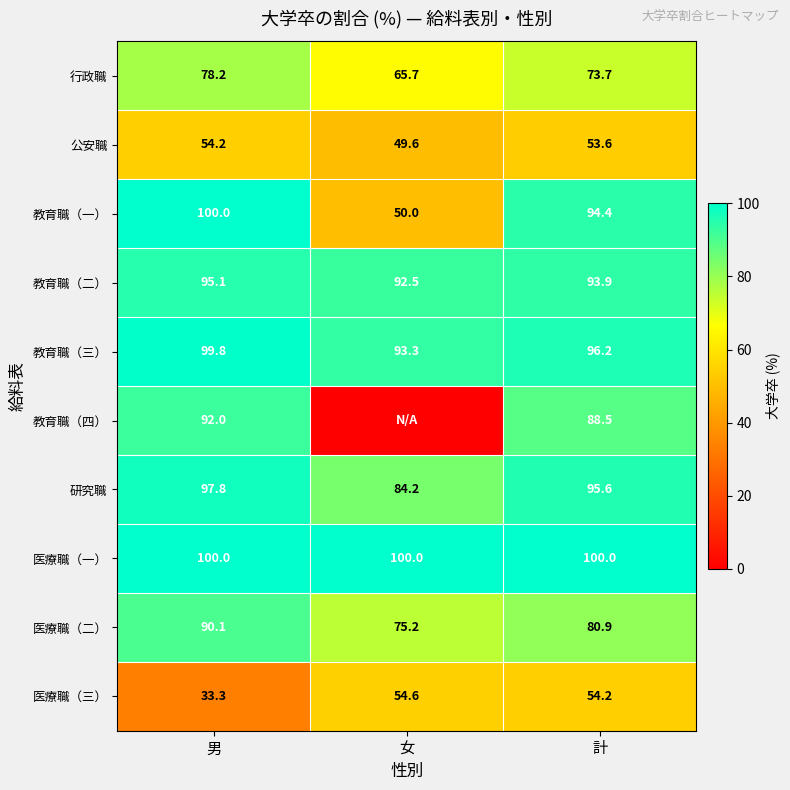

At which label is 公安職 closest to 51?

女